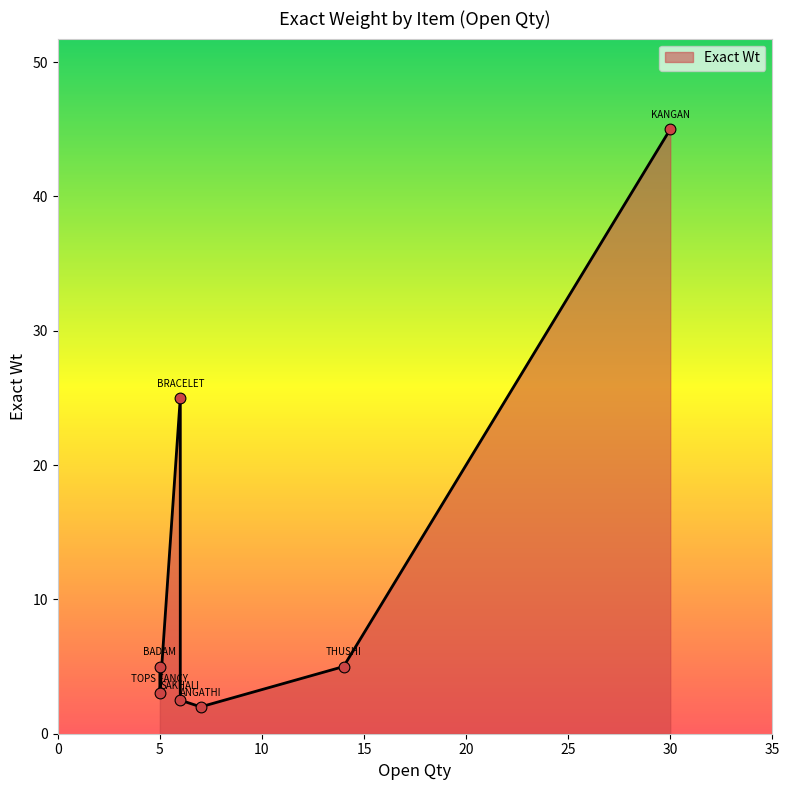

What is the change in value from ANGATHI to THUSHI?

+3.0